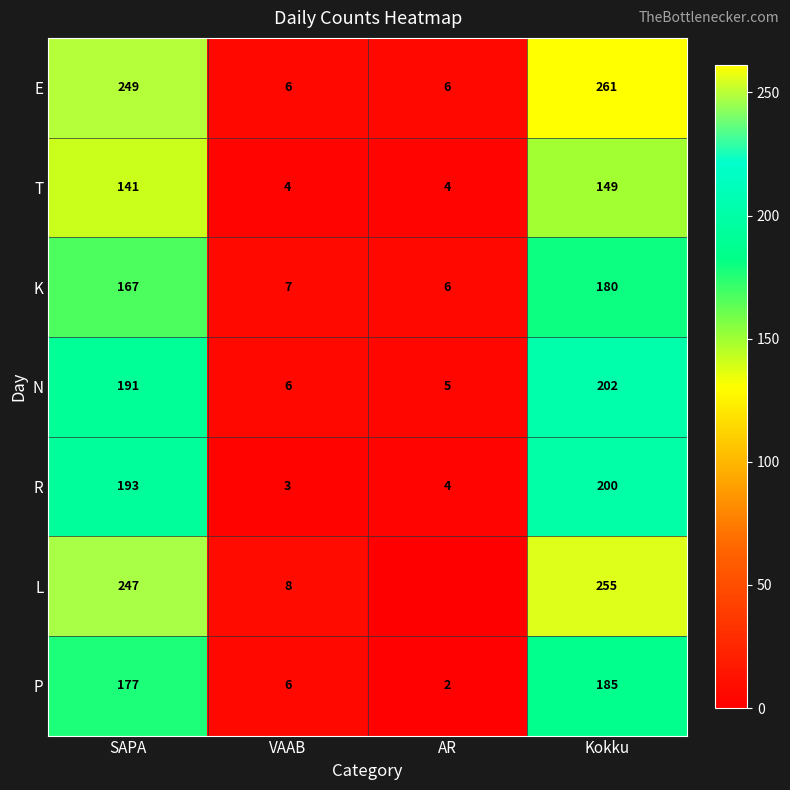

The E series shows 396 at SAPA. True or false?

False